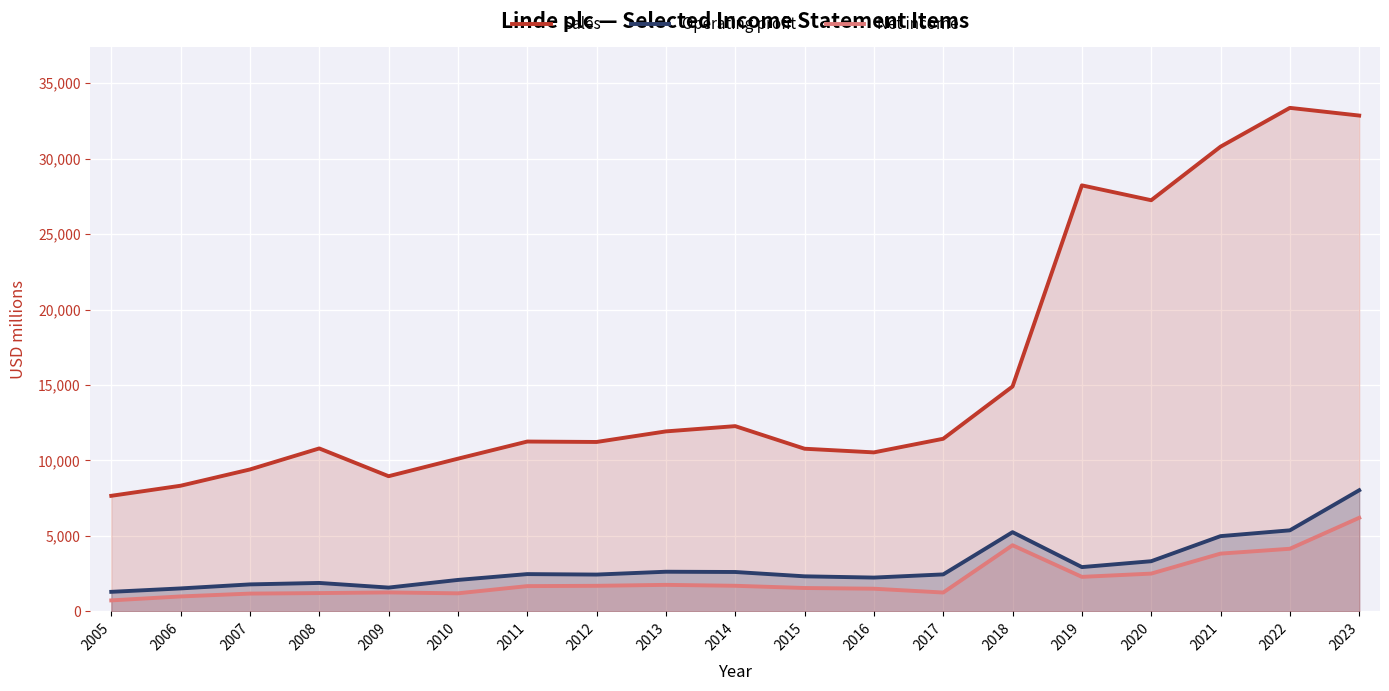

True or false: Sales and Operating profit intersect in this chart.

False